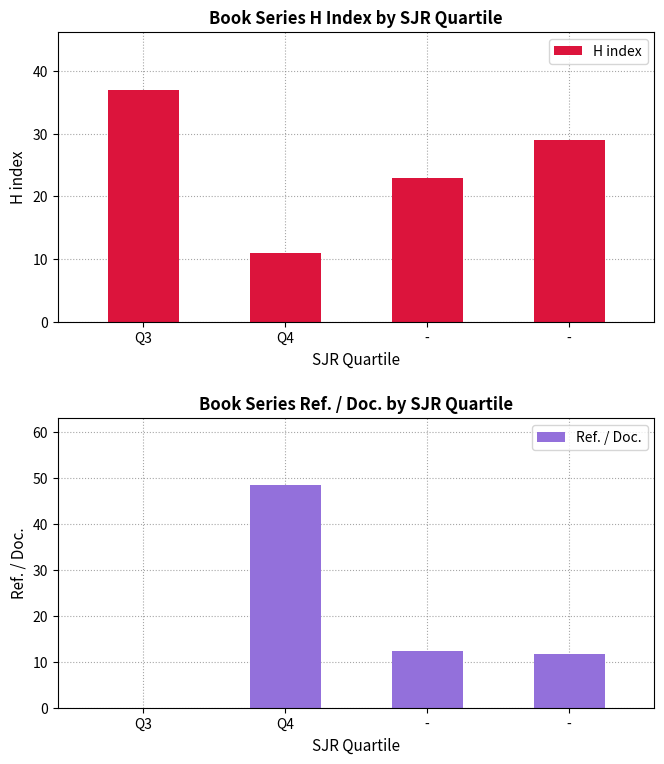

Reading right to left, what are all the values shown in this chart?

H index: -=29.0	-=23.0	Q4=11.0	Q3=37.0
Ref. / Doc.: -=11.8	-=12.4	Q4=48.6	Q3=0.0